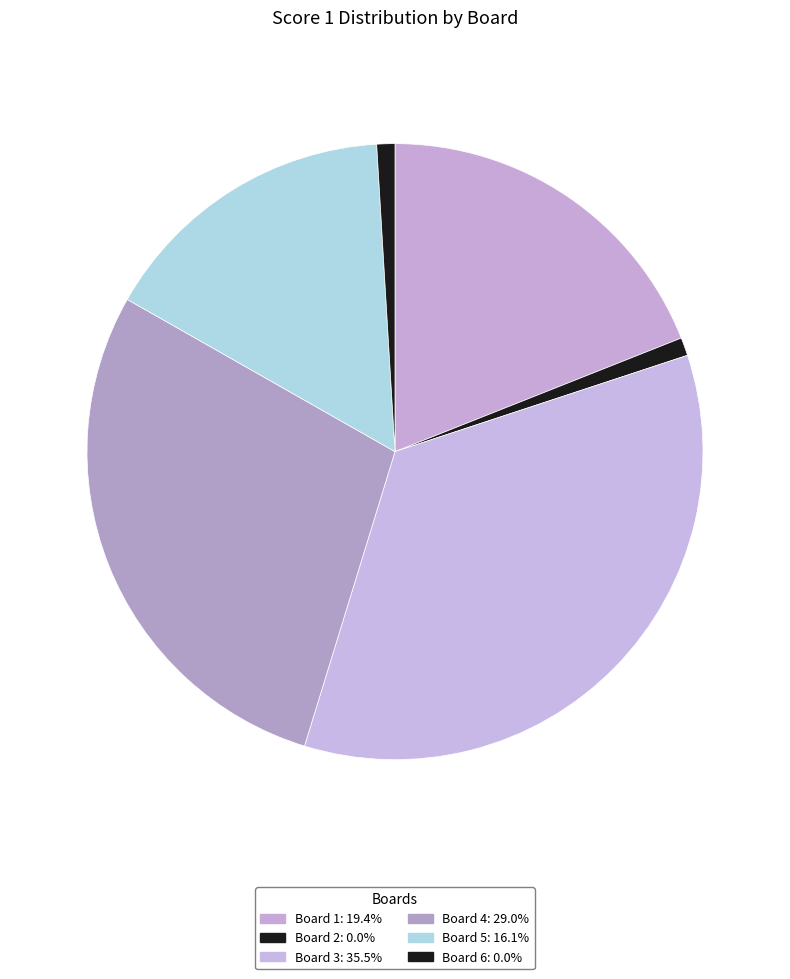

Count the number of slices in the pie.

6